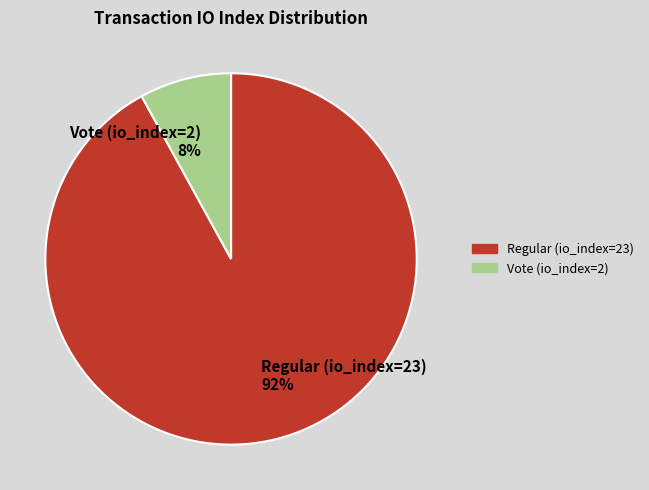

Is Vote (io_index=2) the majority of the pie?

No